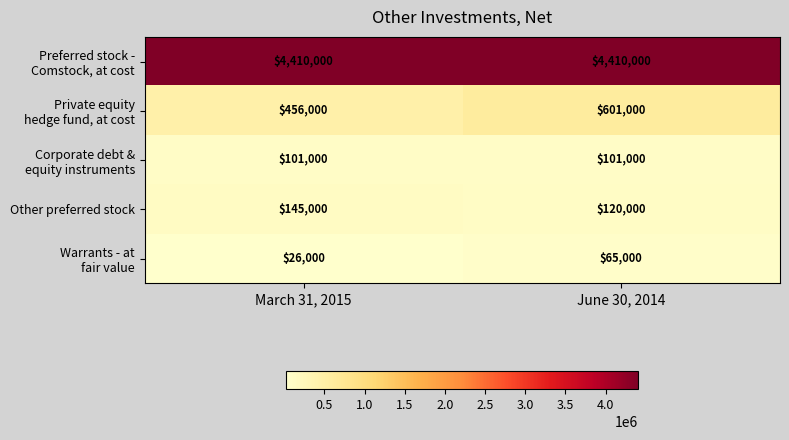

True or false: Other preferred stock has a value of 145000 at March 31, 2015.

True